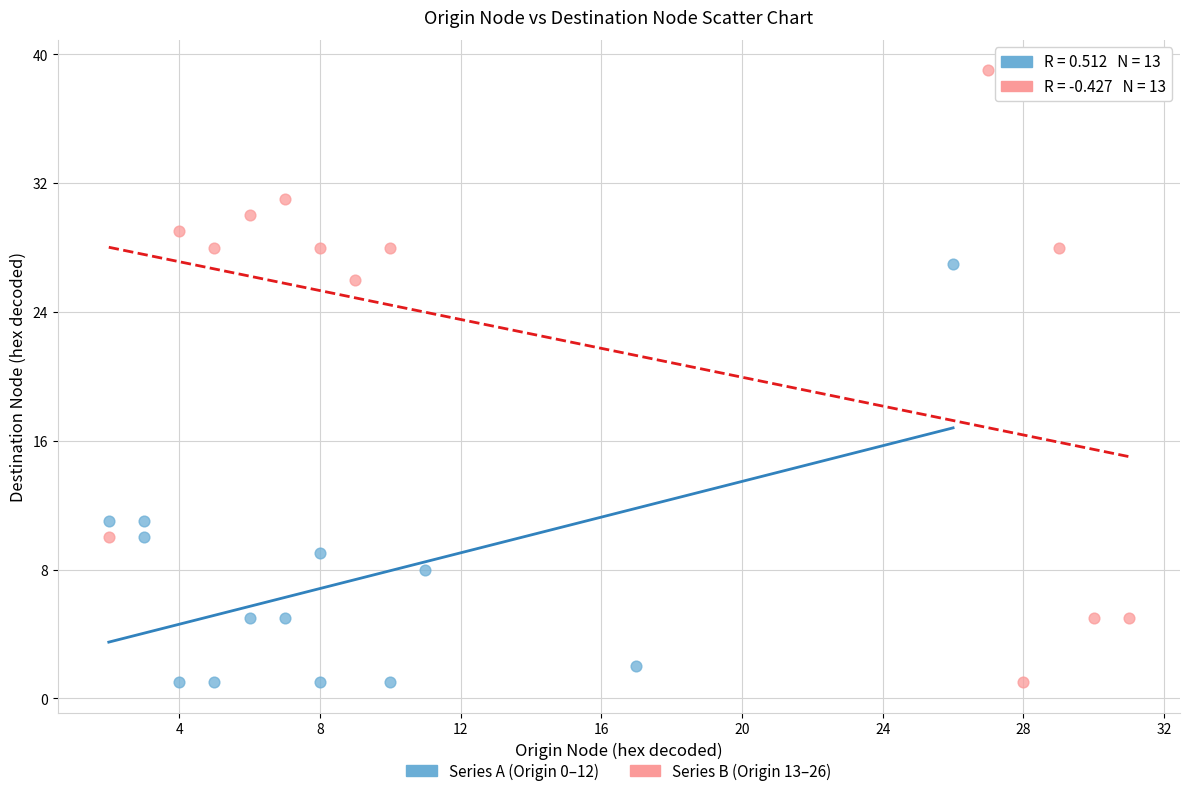

What are all the series names shown in the legend?

Series A (Origin 0–12), Series B (Origin 13–26)